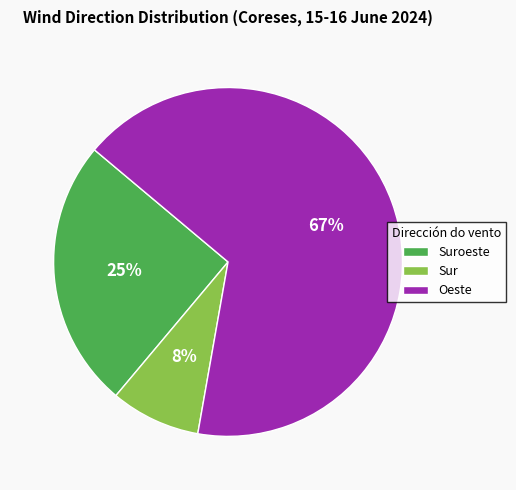

Do Oeste and Sur together represent more than half of the pie?

Yes